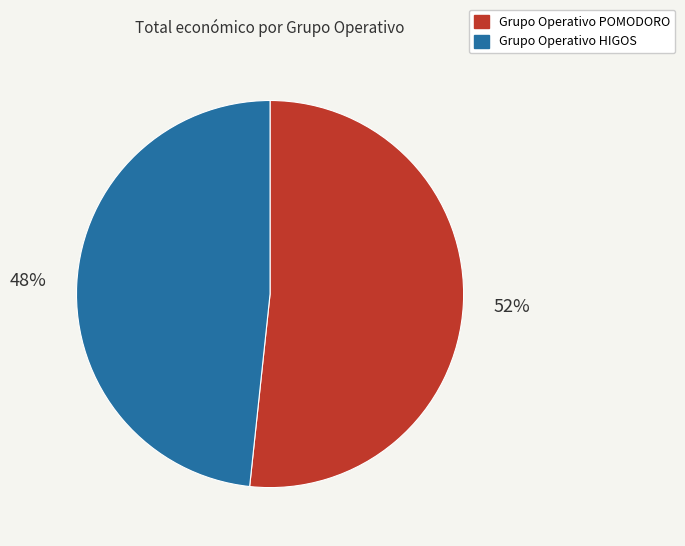

To the nearest percent, what percentage of the pie is Grupo Operativo POMODORO?

52%